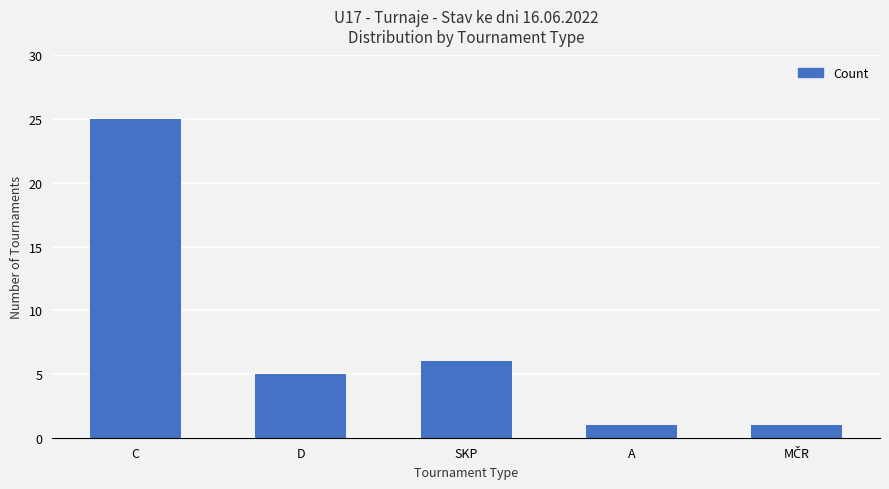

What is the maximum value shown in the chart?

25